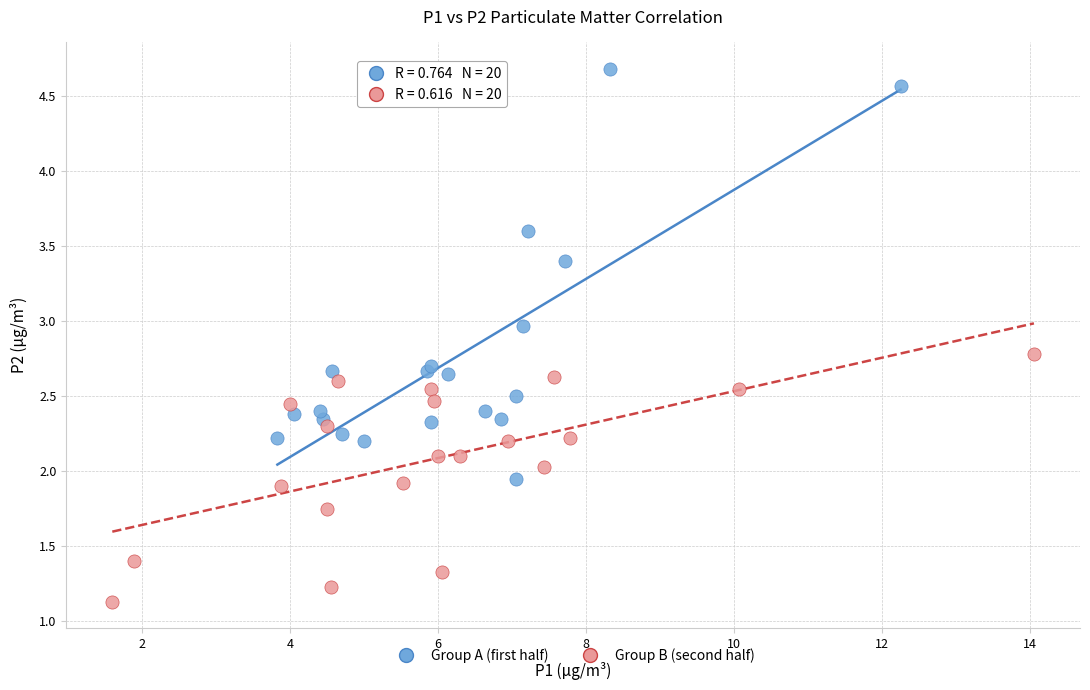

Which series has the largest Y range (max minus min)?

Group A (first half)